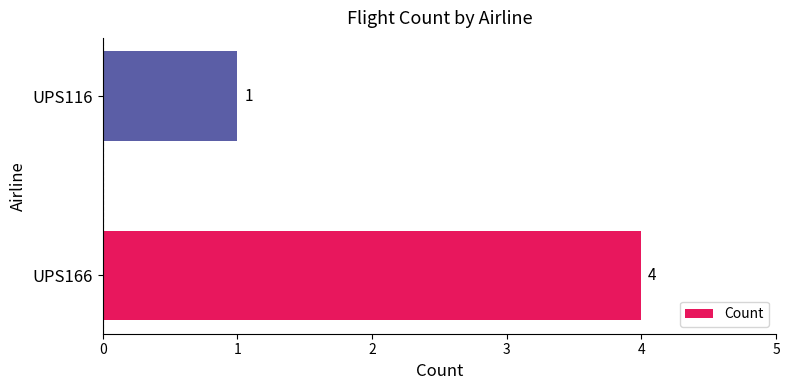

Reading top to bottom, extract all data points from this chart.

UPS116=1	UPS166=4